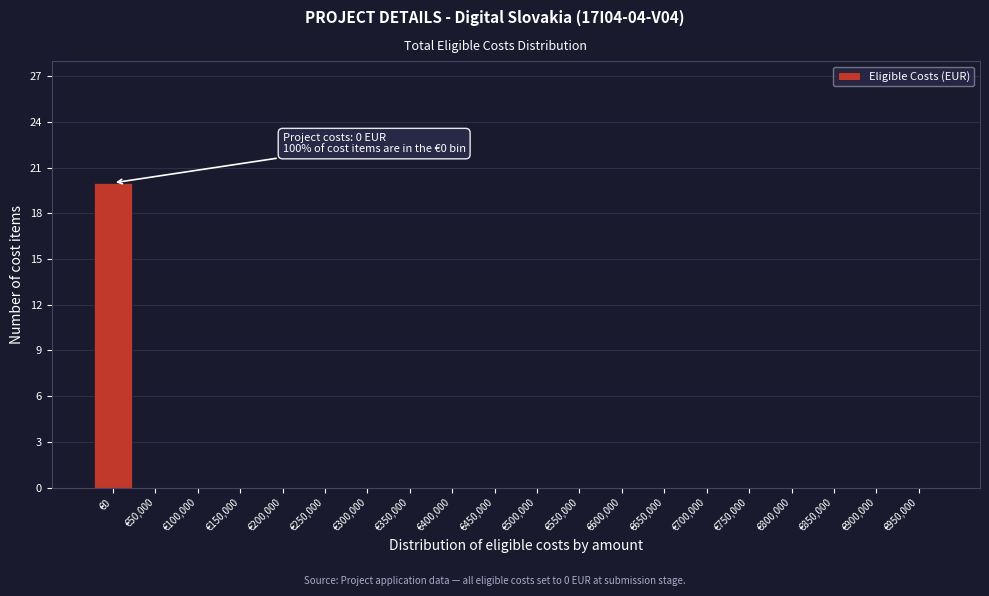

Reading left to right, what are all the values shown in this chart?

€0=20	€50,000=0	€100,000=0	€150,000=0	€200,000=0	€250,000=0	€300,000=0	€350,000=0	€400,000=0	€450,000=0	€500,000=0	€550,000=0	€600,000=0	€650,000=0	€700,000=0	€750,000=0	€800,000=0	€850,000=0	€900,000=0	€950,000=0